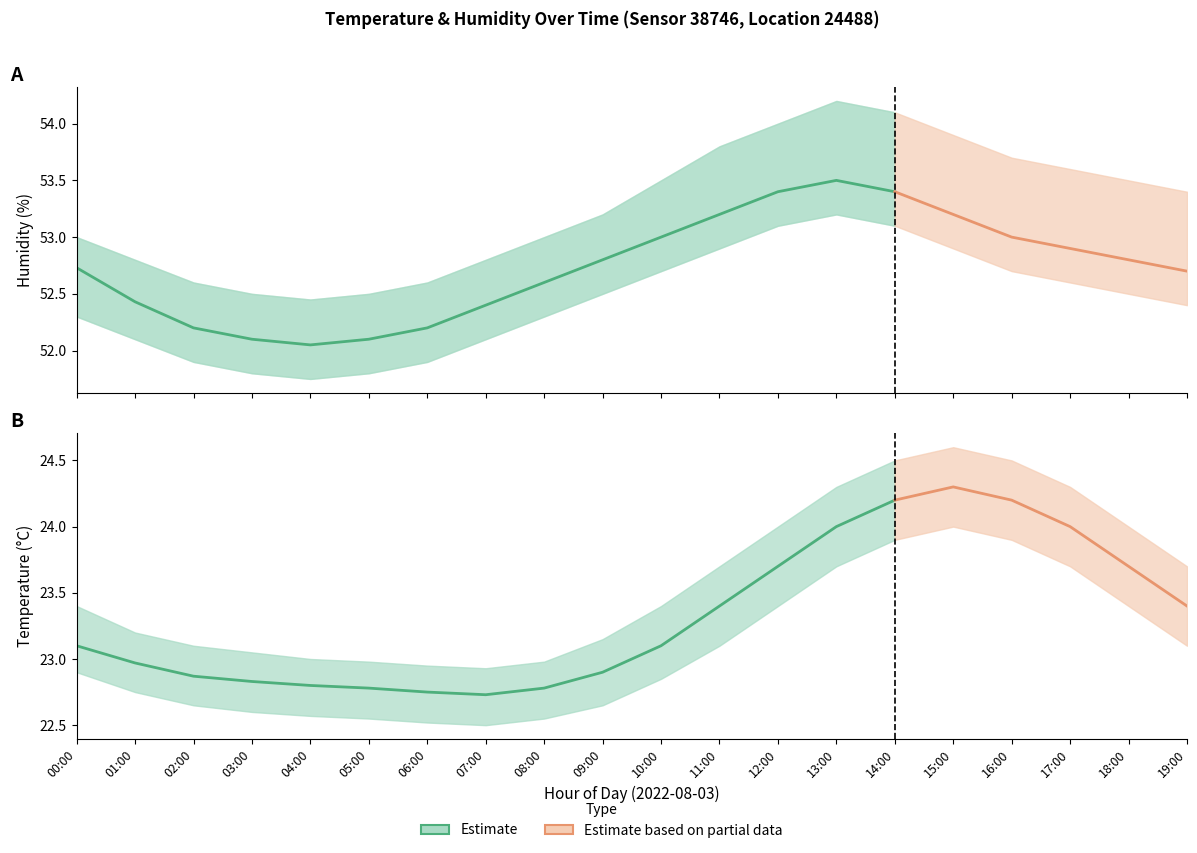

Reading right to left, what are all the values shown in this chart?

temperature: 23.4	23.7	24.0	24.2	24.3	24.2	24.0	23.7	23.4	23.1	22.9	22.8	22.7	22.8	22.8	22.8	22.8	22.9	23.0	23.1
temperature_upper: 23.7	24.0	24.3	24.5	24.6	24.5	24.3	24.0	23.7	23.4	23.1	23.0	22.9	22.9	23.0	23.0	23.1	23.1	23.2	23.4
temperature_lower: 23.1	23.4	23.7	23.9	24.0	23.9	23.7	23.4	23.1	22.9	22.6	22.6	22.5	22.5	22.6	22.6	22.6	22.6	22.8	22.9
humidity: 52.7	52.8	52.9	53.0	53.2	53.4	53.5	53.4	53.2	53.0	52.8	52.6	52.4	52.2	52.1	52.0	52.1	52.2	52.4	52.7
humidity_upper: 53.4	53.5	53.6	53.7	53.9	54.1	54.2	54.0	53.8	53.5	53.2	53.0	52.8	52.6	52.5	52.5	52.5	52.6	52.8	53.0
humidity_lower: 52.4	52.5	52.6	52.7	52.9	53.1	53.2	53.1	52.9	52.7	52.5	52.3	52.1	51.9	51.8	51.8	51.8	51.9	52.1	52.3